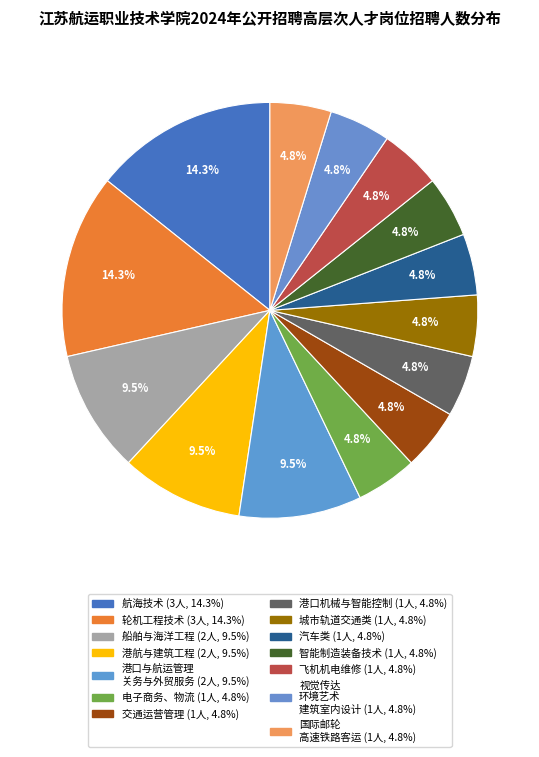

How many slices are in this pie chart?

14